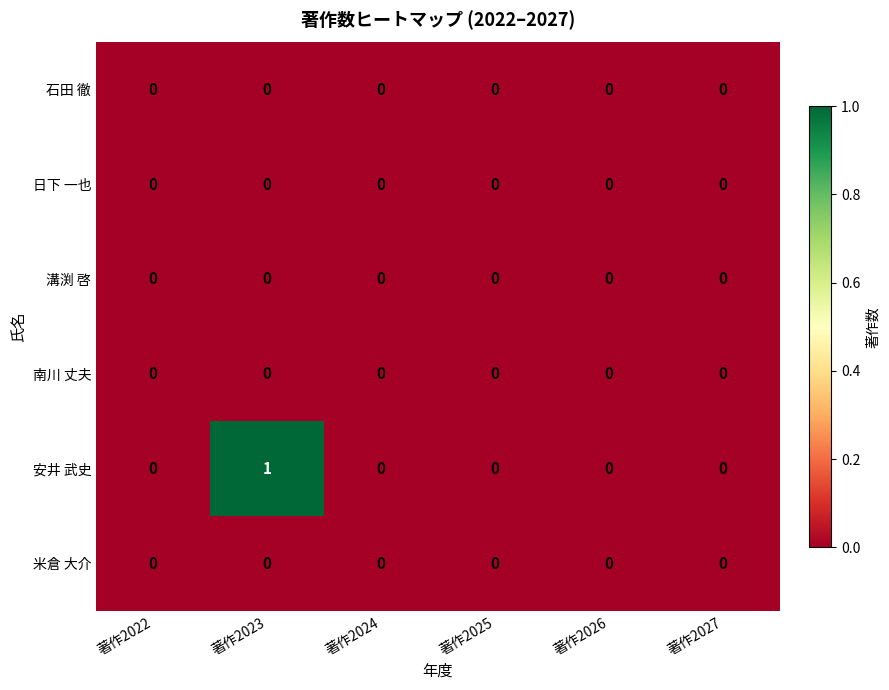

The 安井 武史 series shows 0 at 著作2026. True or false?

True